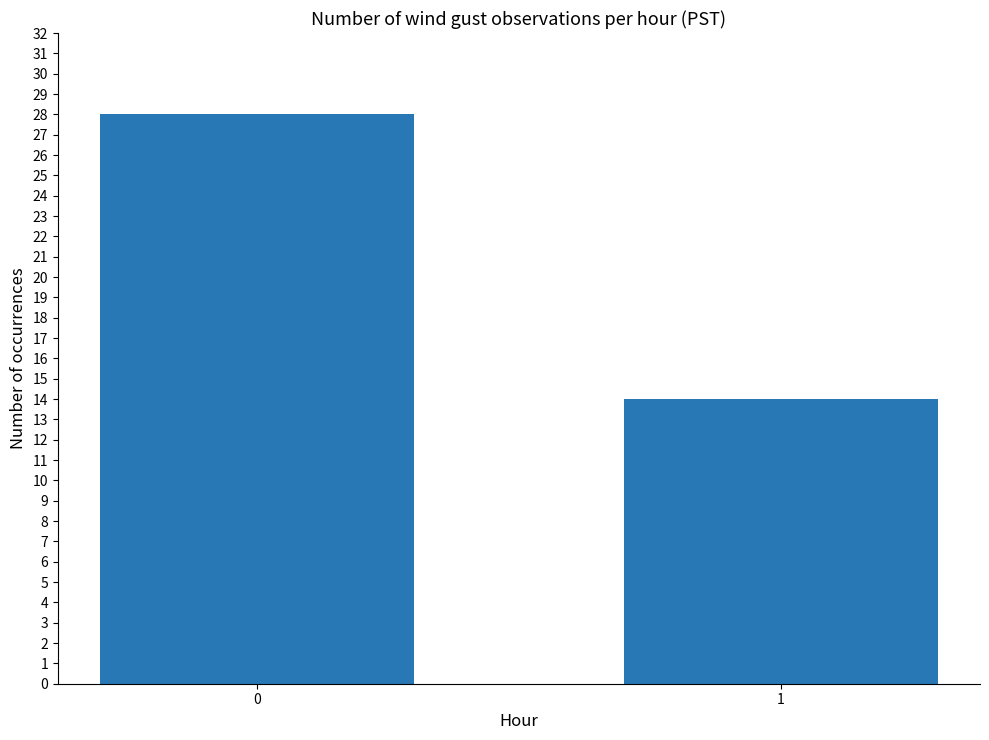

What is the approximate value at 0, to the nearest 10?

30